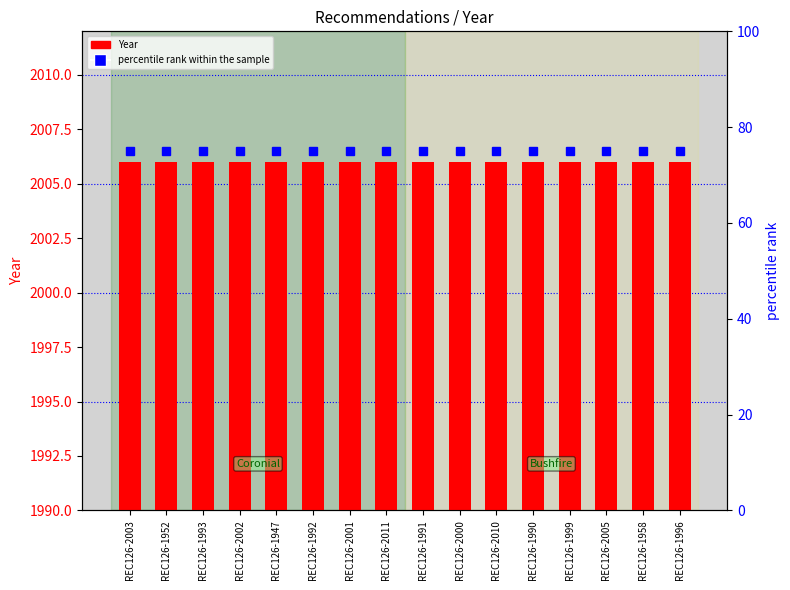

Reading right to left, what are all the values shown in this chart?

Year: REC126-1996=2006	REC126-1958=2006	REC126-2005=2006	REC126-1999=2006	REC126-1990=2006	REC126-2010=2006	REC126-2000=2006	REC126-1991=2006	REC126-2011=2006	REC126-2001=2006	REC126-1992=2006	REC126-1947=2006	REC126-2002=2006	REC126-1993=2006	REC126-1952=2006	REC126-2003=2006
percentile rank within the sample: REC126-1996=75	REC126-1958=75	REC126-2005=75	REC126-1999=75	REC126-1990=75	REC126-2010=75	REC126-2000=75	REC126-1991=75	REC126-2011=75	REC126-2001=75	REC126-1992=75	REC126-1947=75	REC126-2002=75	REC126-1993=75	REC126-1952=75	REC126-2003=75